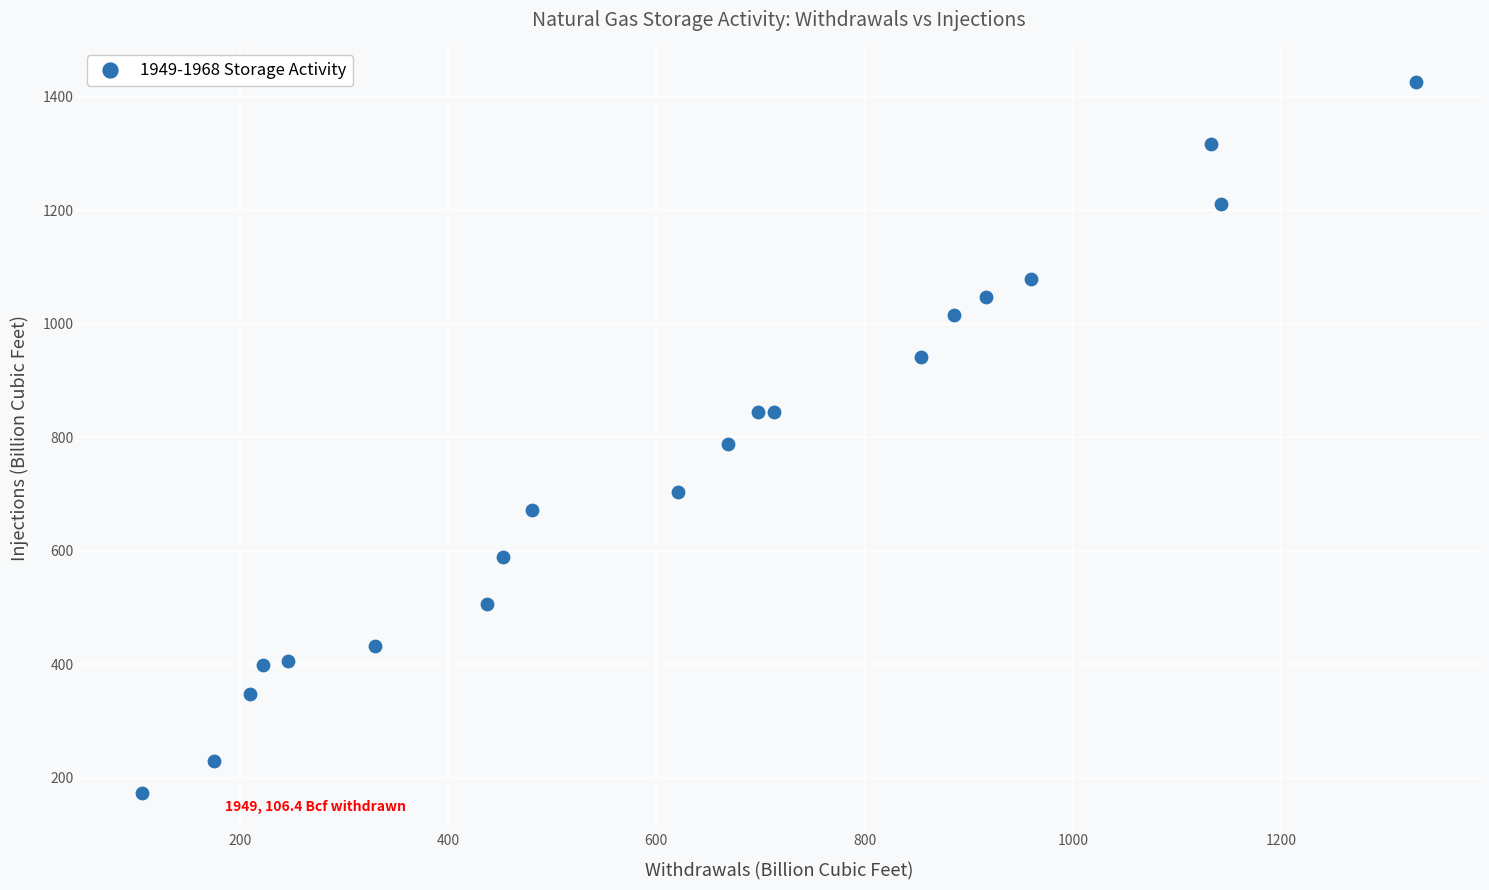

What is the range of Y values (max minus min)?

1253.0